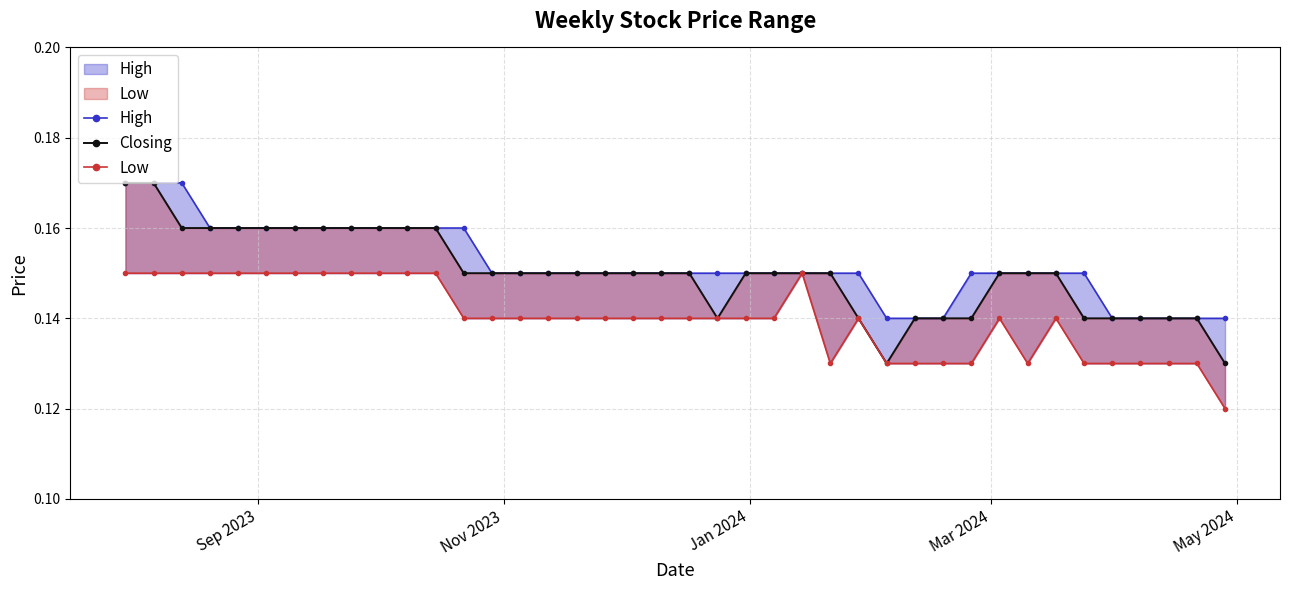

What is the maximum value for Low?

0.1